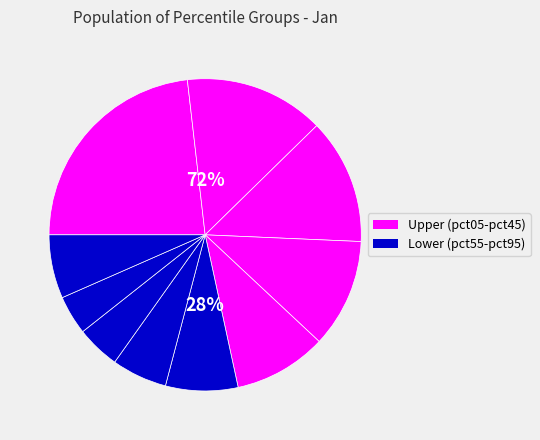

To the nearest percent, what is the difference between the largest and smallest slice percentages?

19%